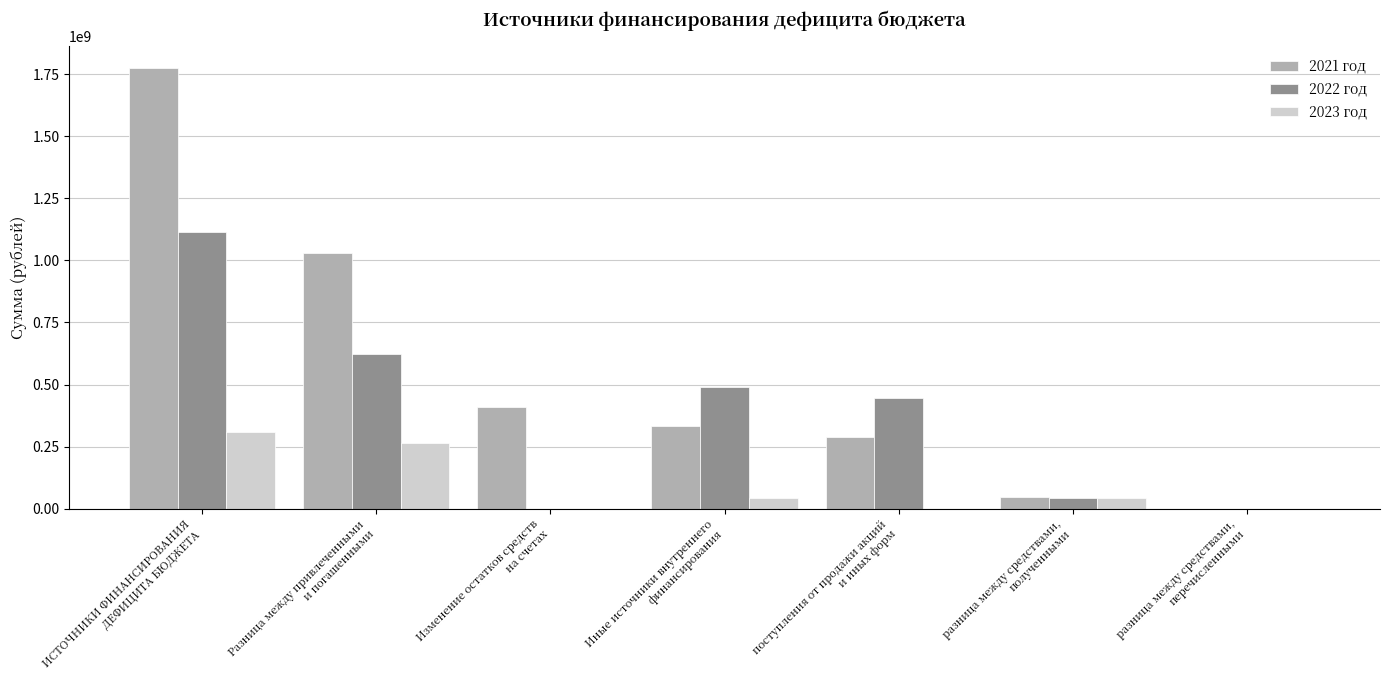

What is the greatest value displayed?

1772844459.6